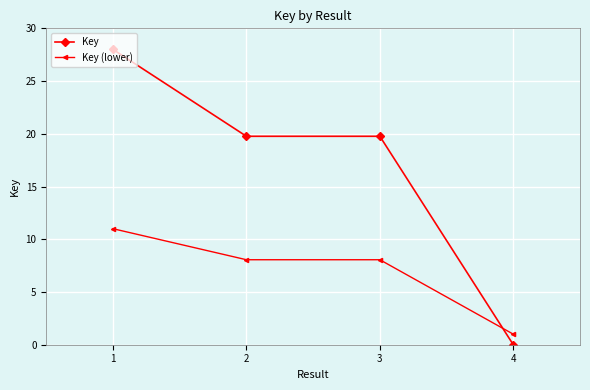

Reading left to right, extract all data points from this chart.

Key: 28.0	19.8	19.8	0.0
Key (lower): 11.0	8.1	8.1	1.0